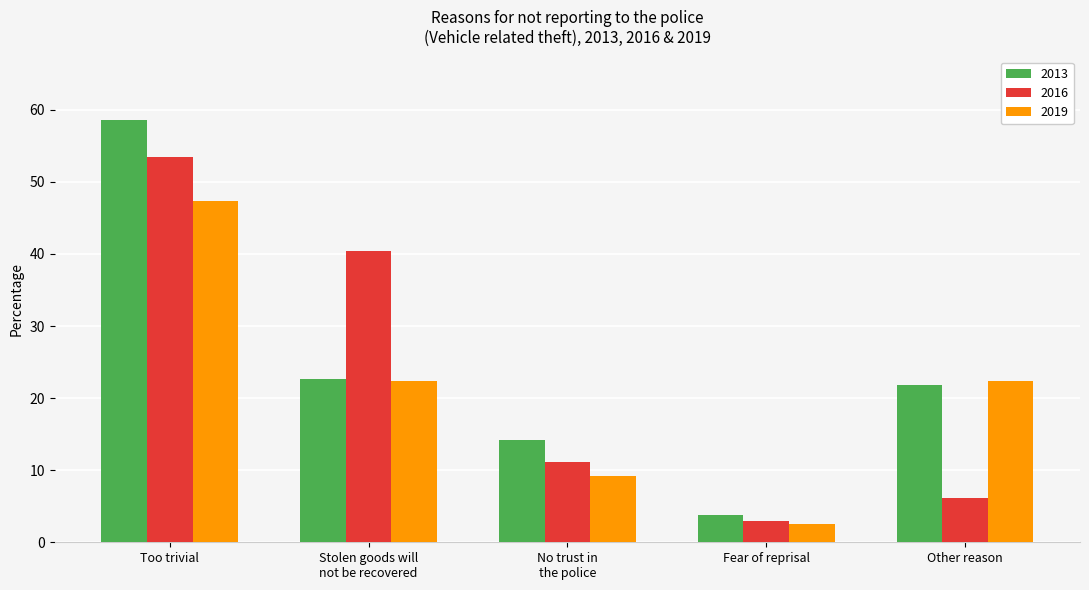

The 2013 series shows 33.0 at Too trivial. True or false?

False